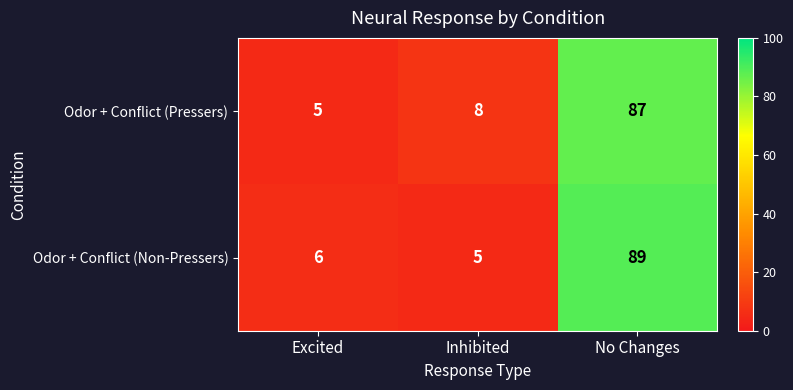

Which series changed the most between Excited and Inhibited?

Odor + Conflict (Pressers)